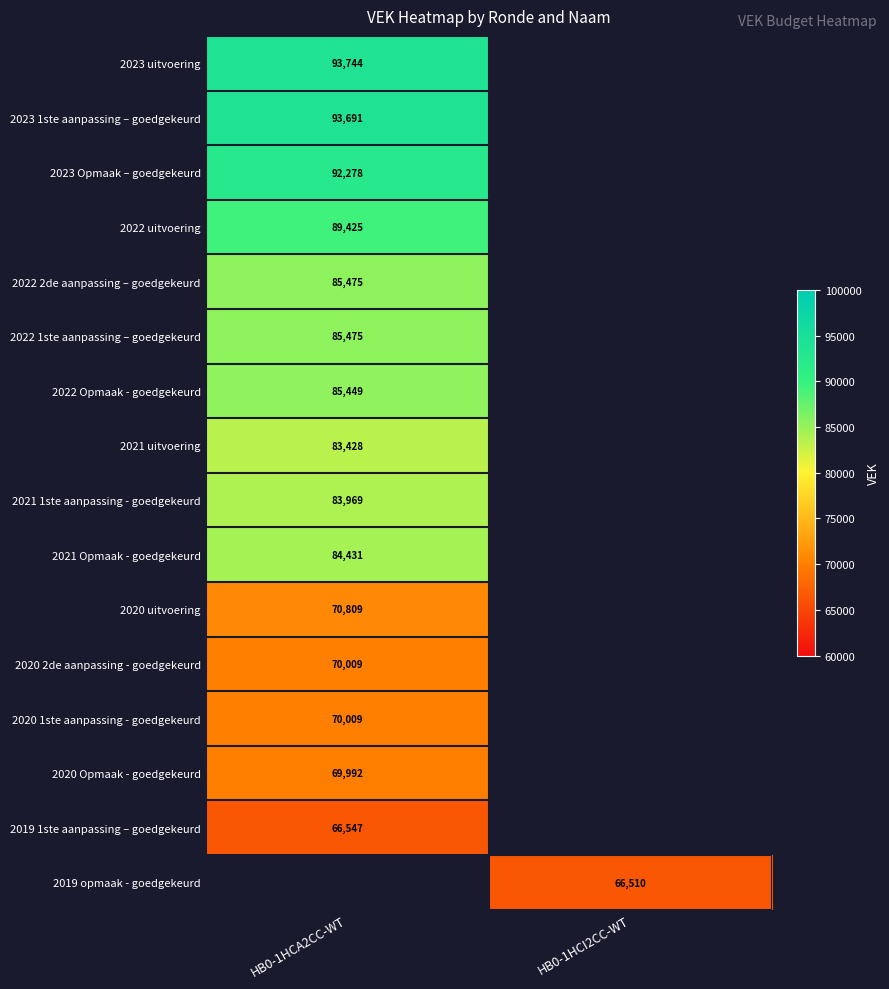

The value of 2021 uitvoering at HB0-1HCA2CC-WT is 136797.5. True or false?

False